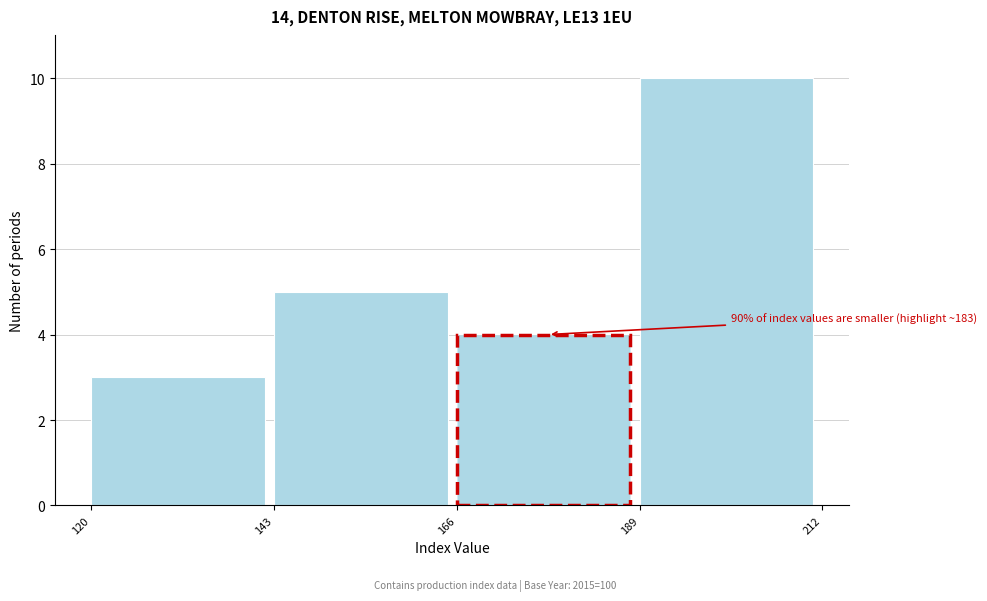

Which range on the x-axis has the tallest bar?

189 to 212